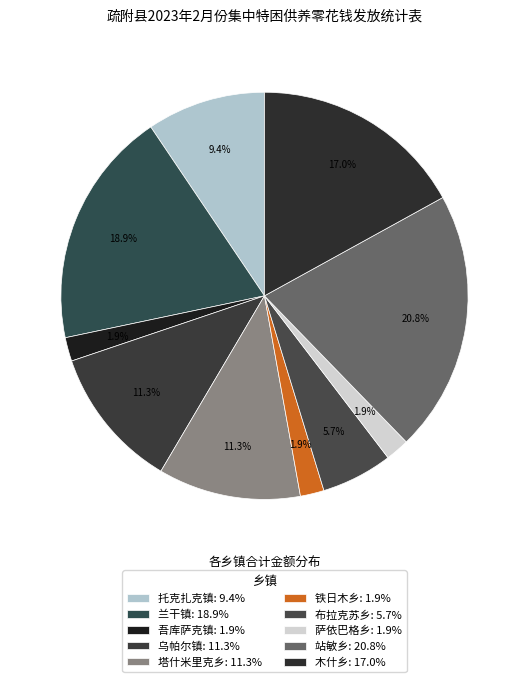

Does 兰干镇 represent more than half of the total?

No